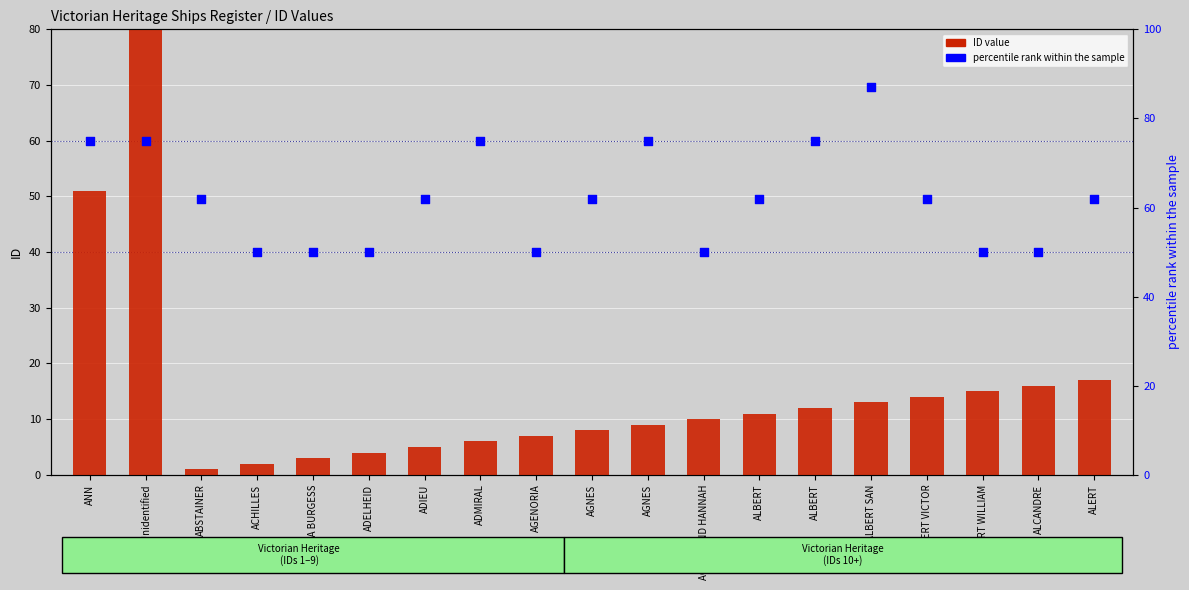

Is the value of percentile rank within the sample at ALBERT VICTOR greater than the value of ID value at ALBERT SAN?

Yes